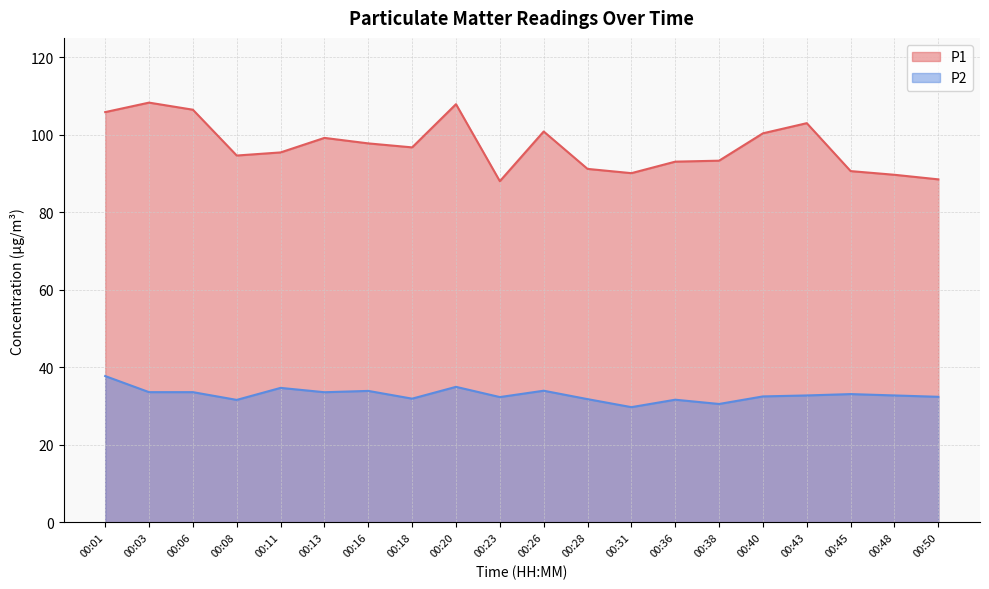

Between 00:28 and 00:36, which series saw the biggest shift?

P1